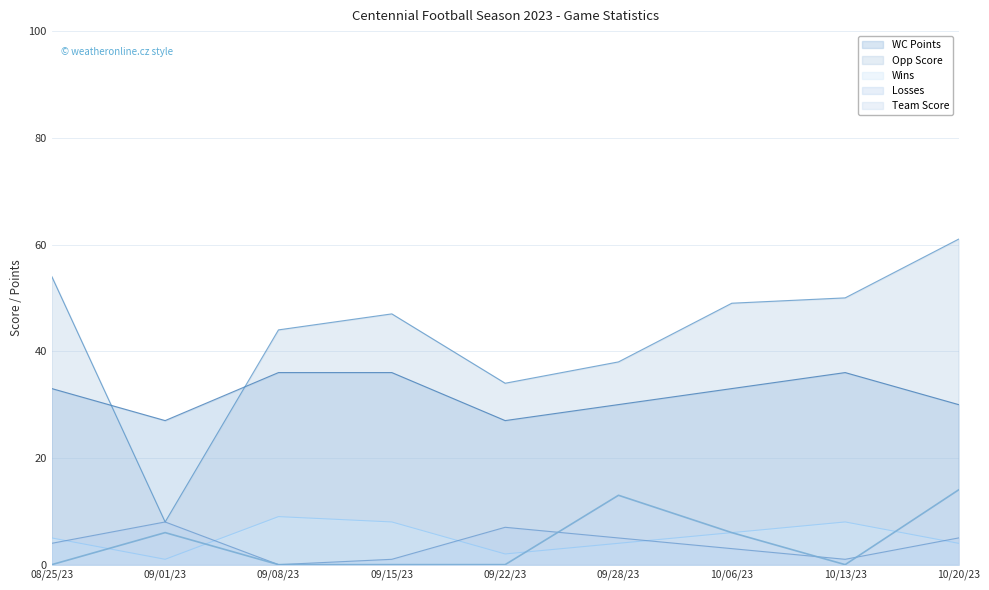

Reading left to right, list all the values displayed in this chart.

Team Score: 08/25/23=0	09/01/23=6	09/08/23=0	09/15/23=0	09/22/23=0	09/28/23=13	10/06/23=6	10/13/23=0	10/20/23=14
Opp Score: 08/25/23=54	09/01/23=8	09/08/23=44	09/15/23=47	09/22/23=34	09/28/23=38	10/06/23=49	10/13/23=50	10/20/23=61
Wins: 08/25/23=5	09/01/23=1	09/08/23=9	09/15/23=8	09/22/23=2	09/28/23=4	10/06/23=6	10/13/23=8	10/20/23=4
Losses: 08/25/23=4	09/01/23=8	09/08/23=0	09/15/23=1	09/22/23=7	09/28/23=5	10/06/23=3	10/13/23=1	10/20/23=5
WC Points: 08/25/23=33	09/01/23=27	09/08/23=36	09/15/23=36	09/22/23=27	09/28/23=30	10/06/23=33	10/13/23=36	10/20/23=30